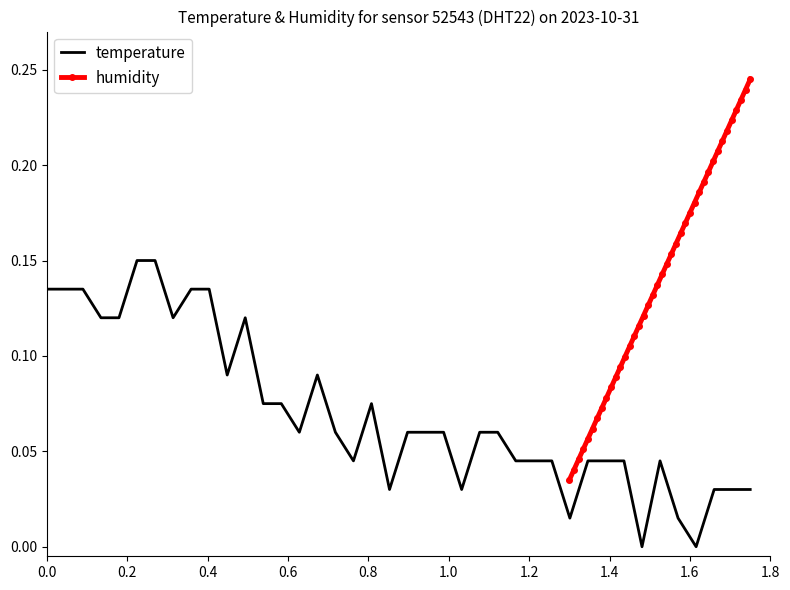

How many humidity values are between 0 and 1?

40